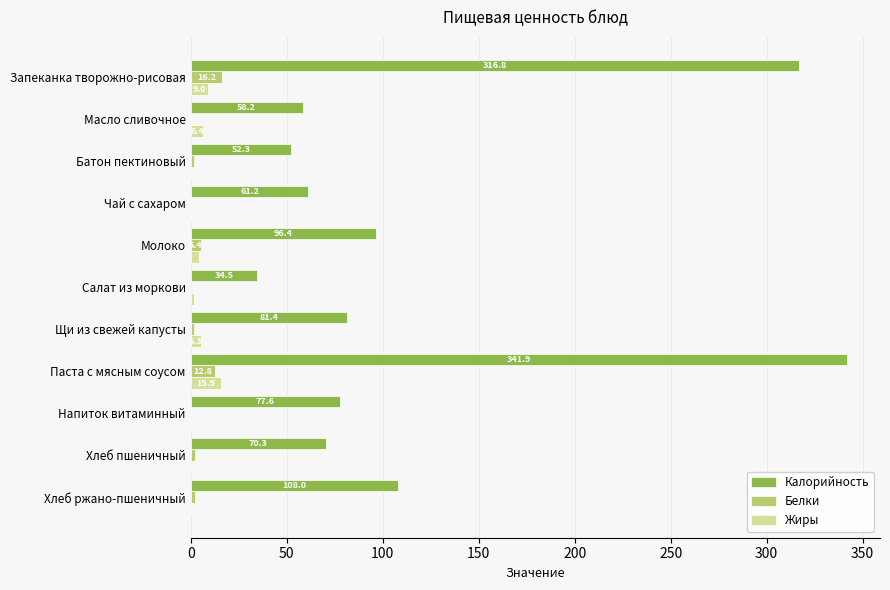

Is the value of Белки at Чай с сахаром greater than the value of Калорийность at Молоко?

No